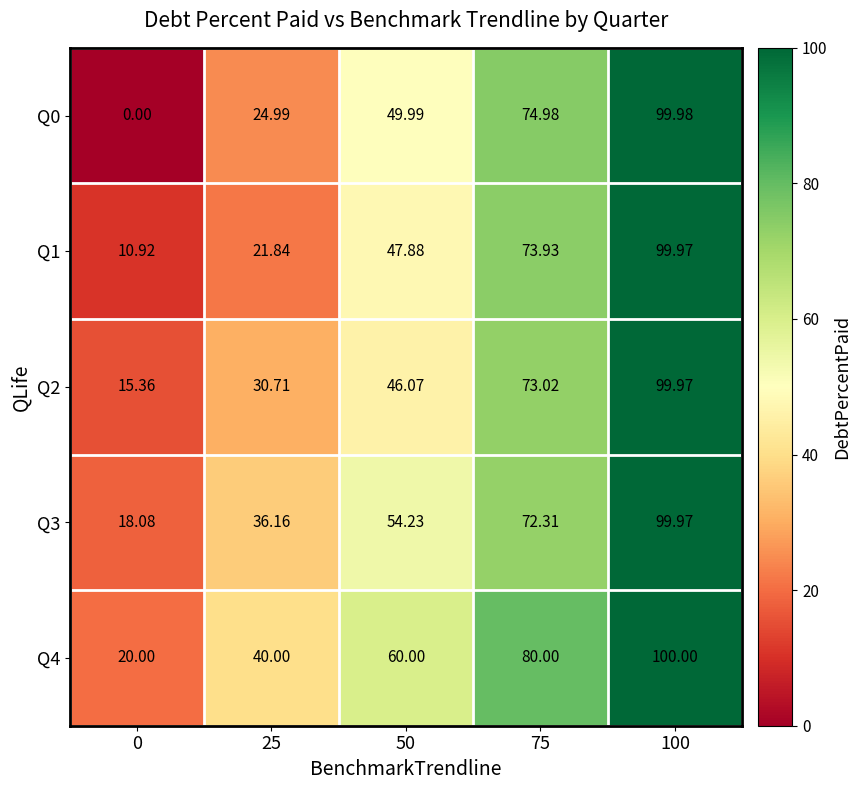

Is the value of Q0 at 0 greater than the value of Q1 at 75?

No